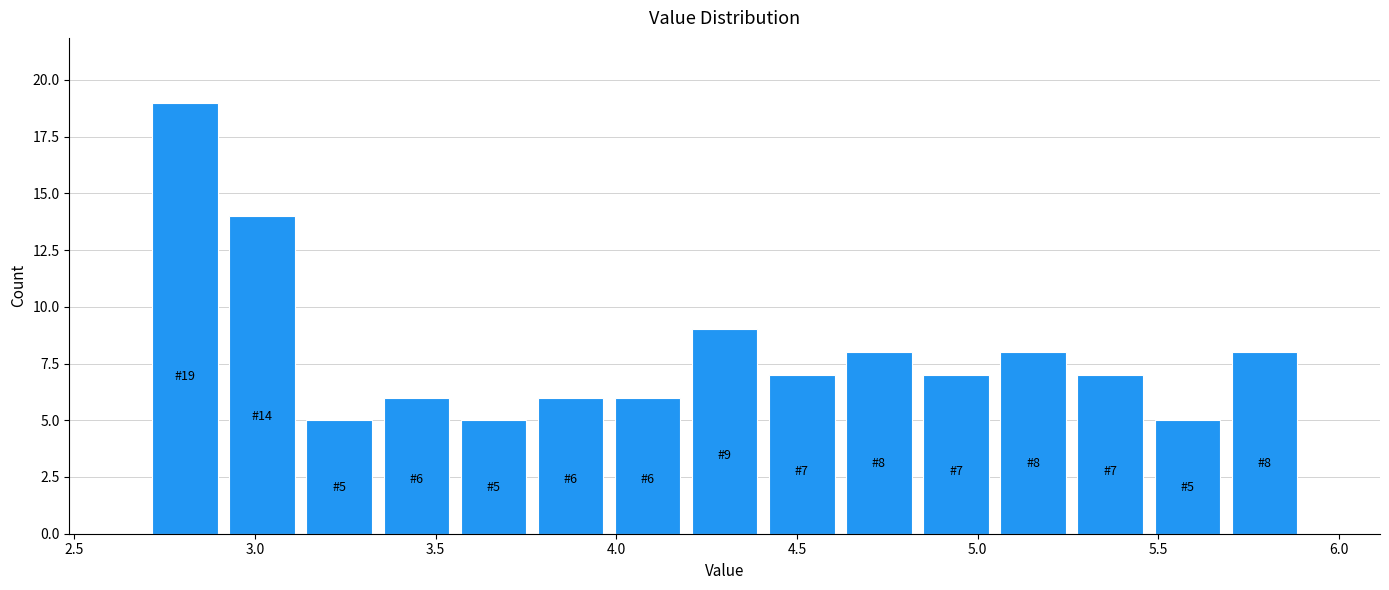

Over which range of the x-axis is the bar tallest?

2.70 to 2.90